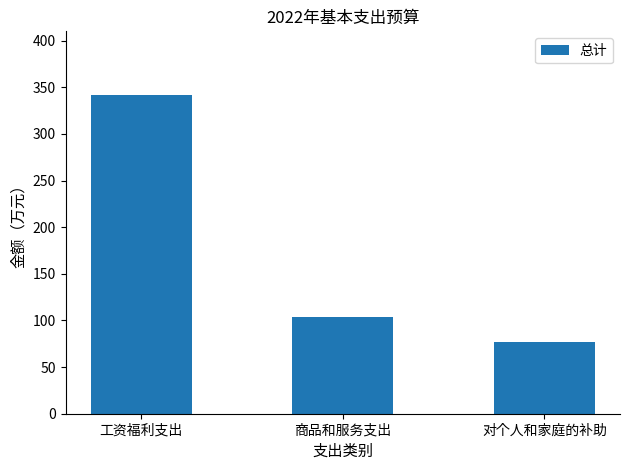

What is the average value?

174.1